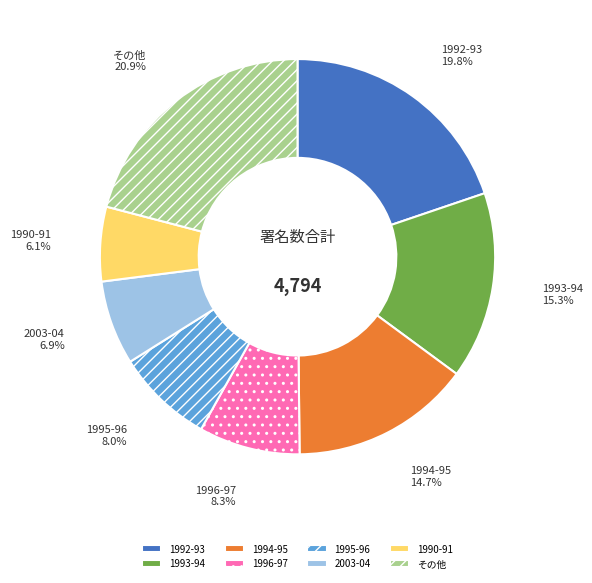

What portion of the pie excludes 1993-94?

84.7%